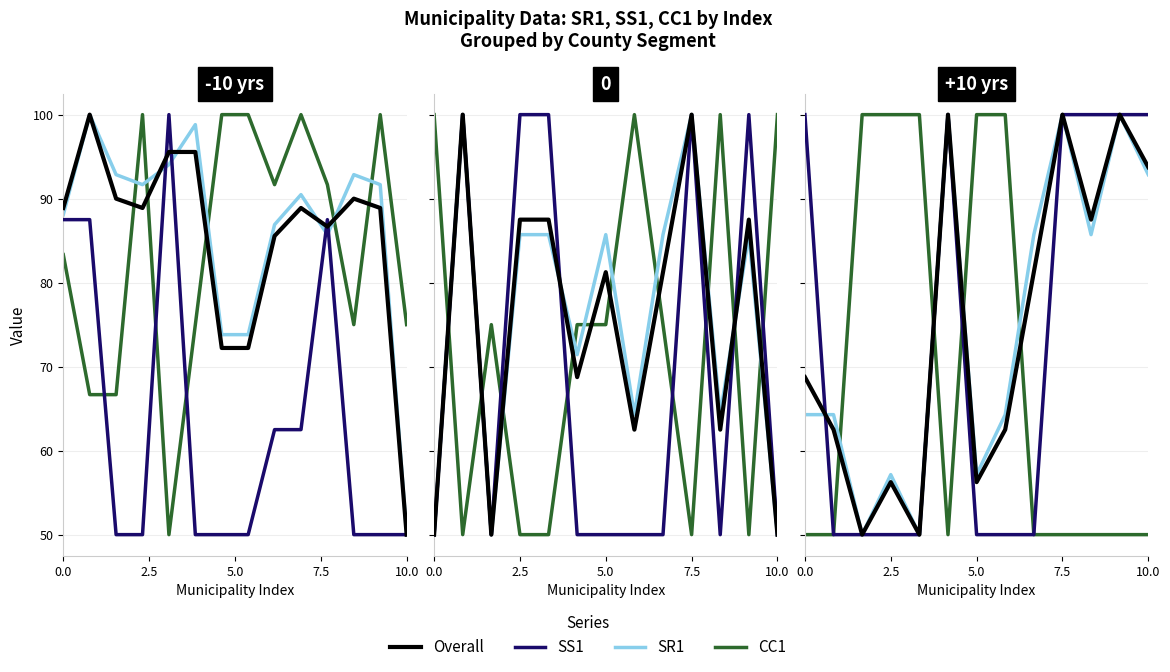

Is it true that CC1 equals 50.0 at 10.0?

True